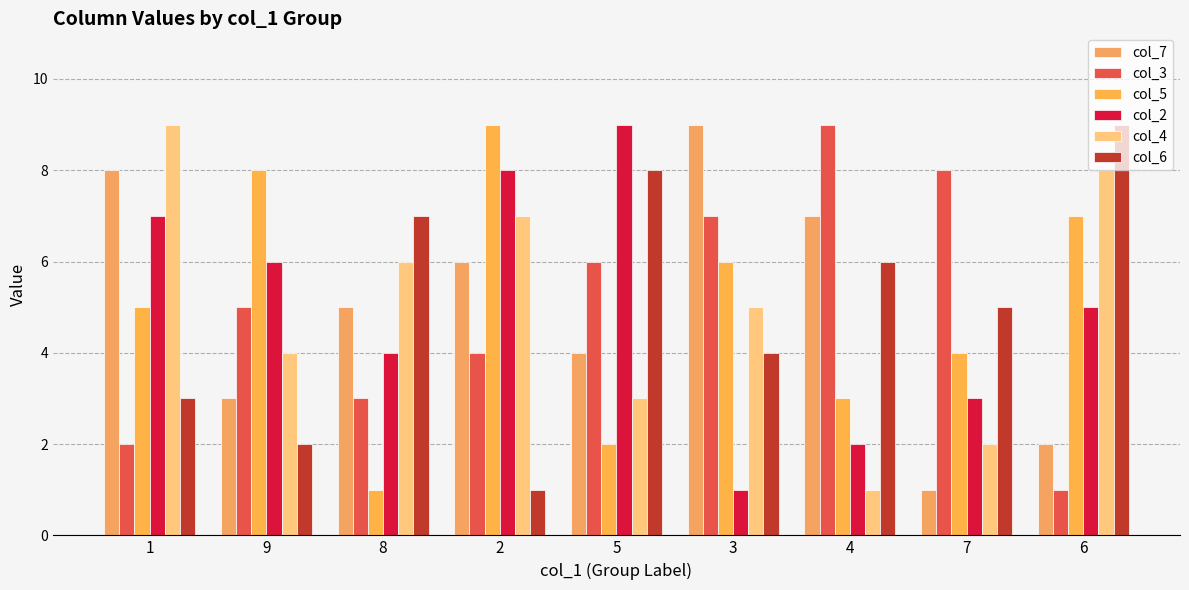

Reading right to left, what are all the values shown in this chart?

col_7: 6=2	7=1	4=7	3=9	5=4	2=6	8=5	9=3	1=8
col_3: 6=1	7=8	4=9	3=7	5=6	2=4	8=3	9=5	1=2
col_5: 6=7	7=4	4=3	3=6	5=2	2=9	8=1	9=8	1=5
col_2: 6=5	7=3	4=2	3=1	5=9	2=8	8=4	9=6	1=7
col_4: 6=8	7=2	4=1	3=5	5=3	2=7	8=6	9=4	1=9
col_6: 6=9	7=5	4=6	3=4	5=8	2=1	8=7	9=2	1=3